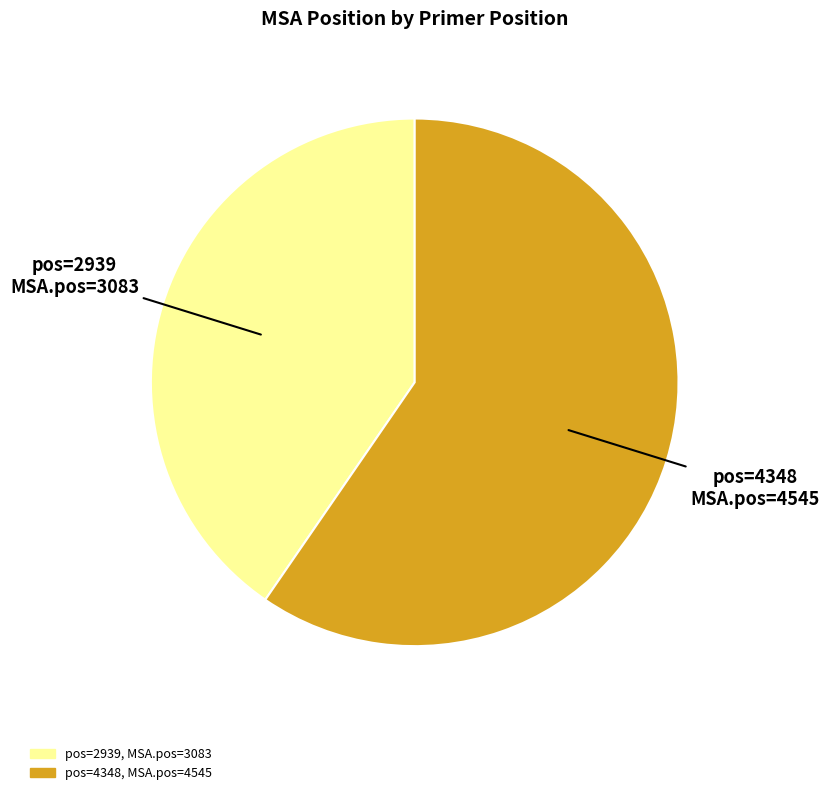

Is there a majority slice in this chart?

Yes